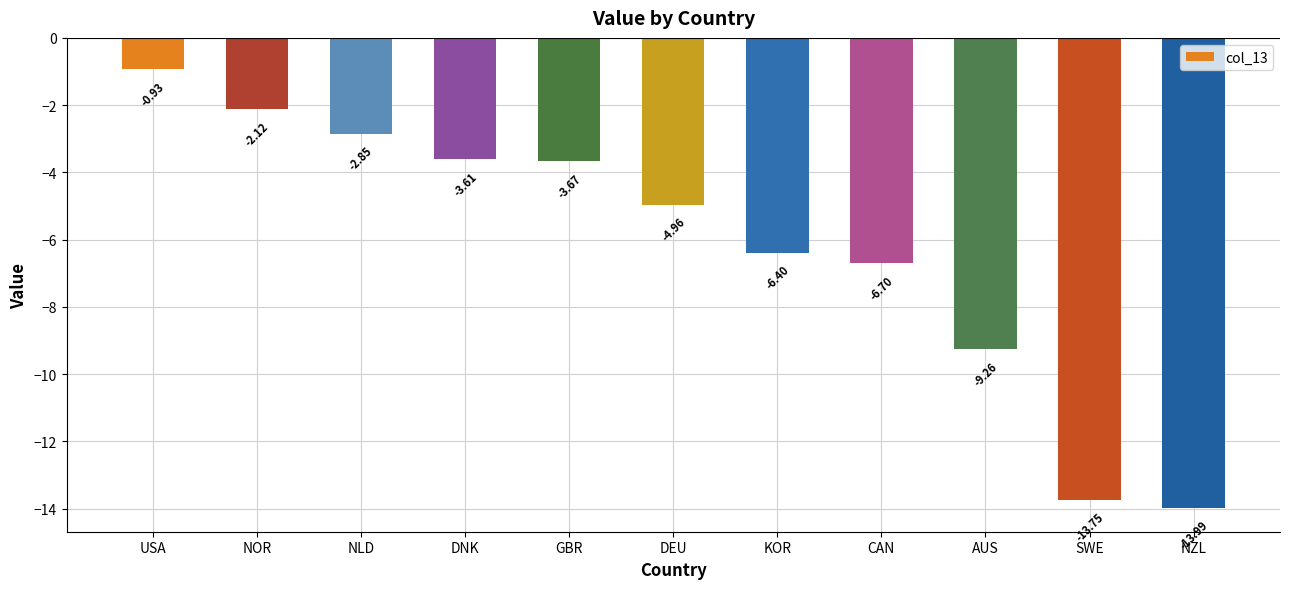

Are the bars grouped side by side (vs. stacked)?

No